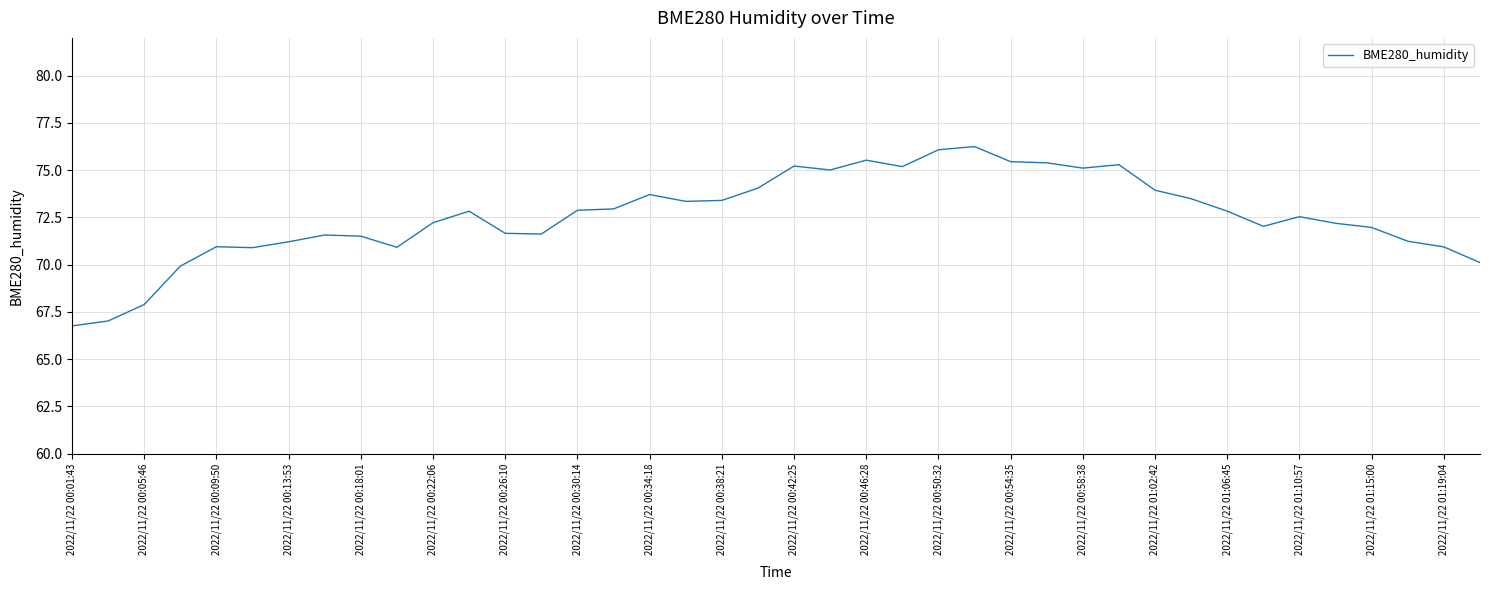

What is the difference between the maximum and minimum values?

9.5